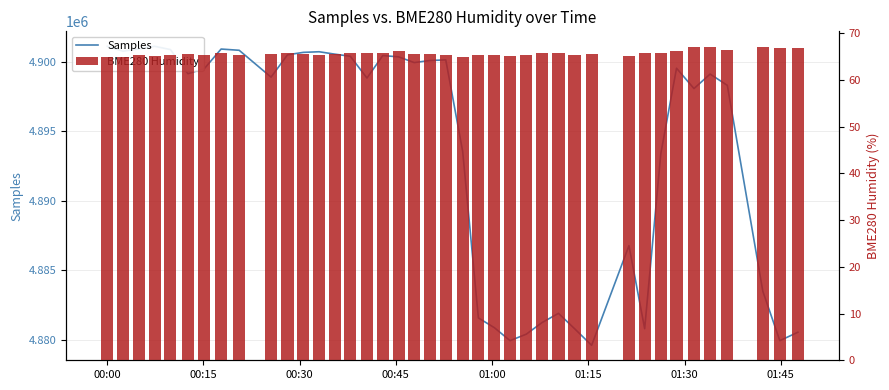

How many bars are there in each group?

2